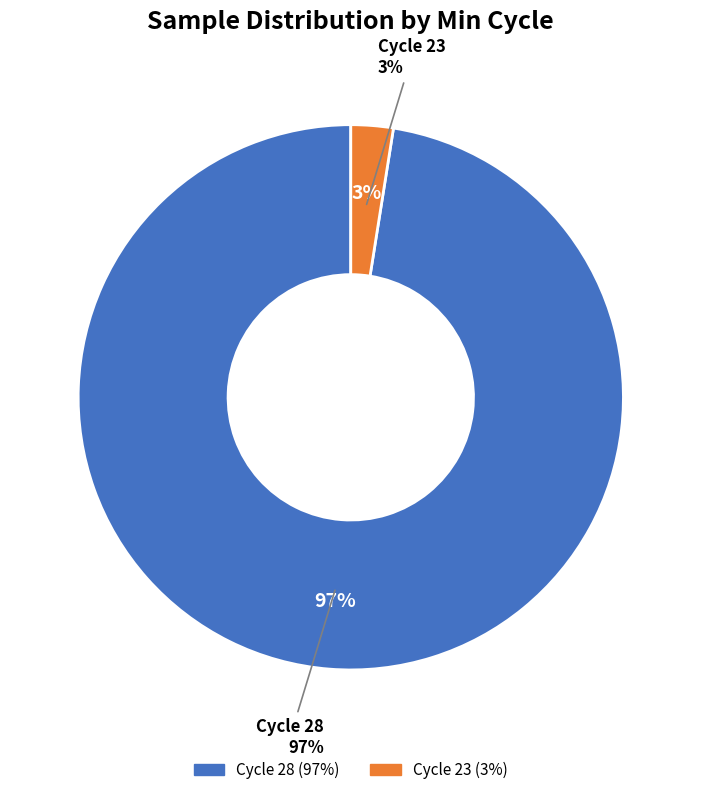

Is it true that 28 is 1% of the pie?

False